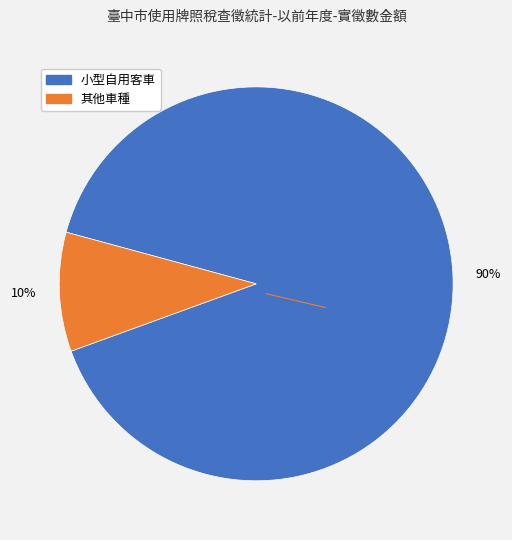

To the nearest percent, what is the average slice percentage?

50%